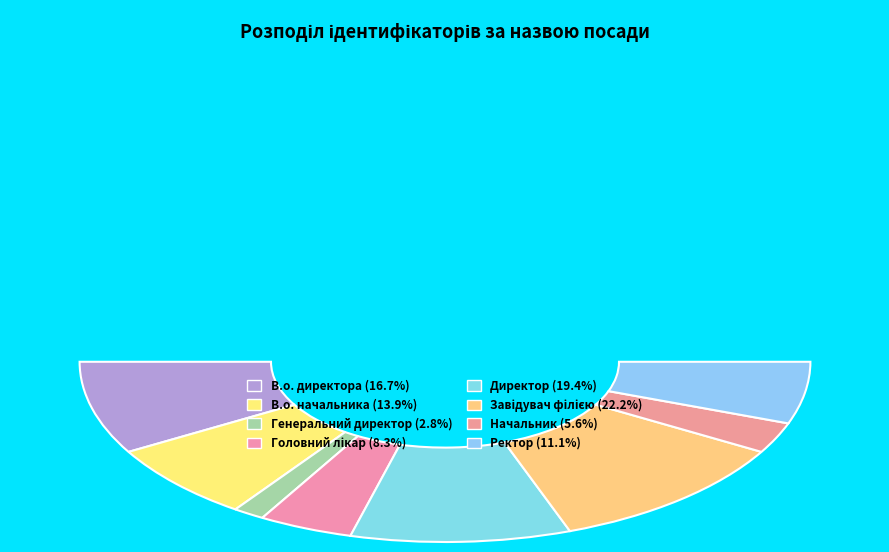

How much of the chart is everything except Начальник?

94.4%